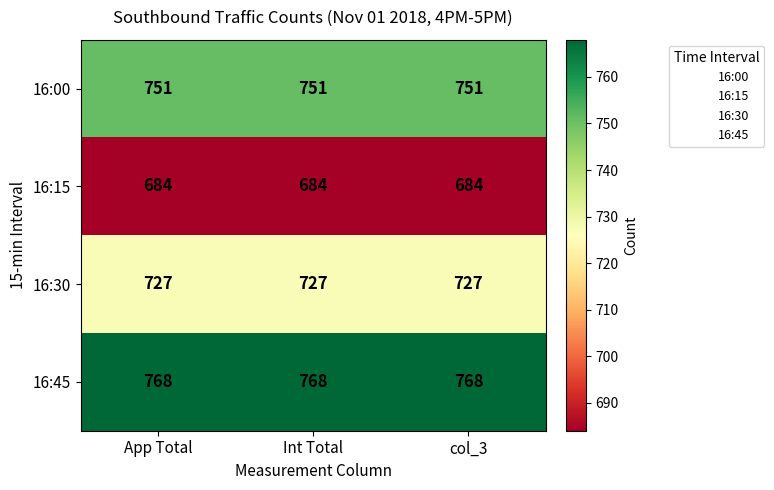

What is the approximate value of 16:30 at col_3?

727